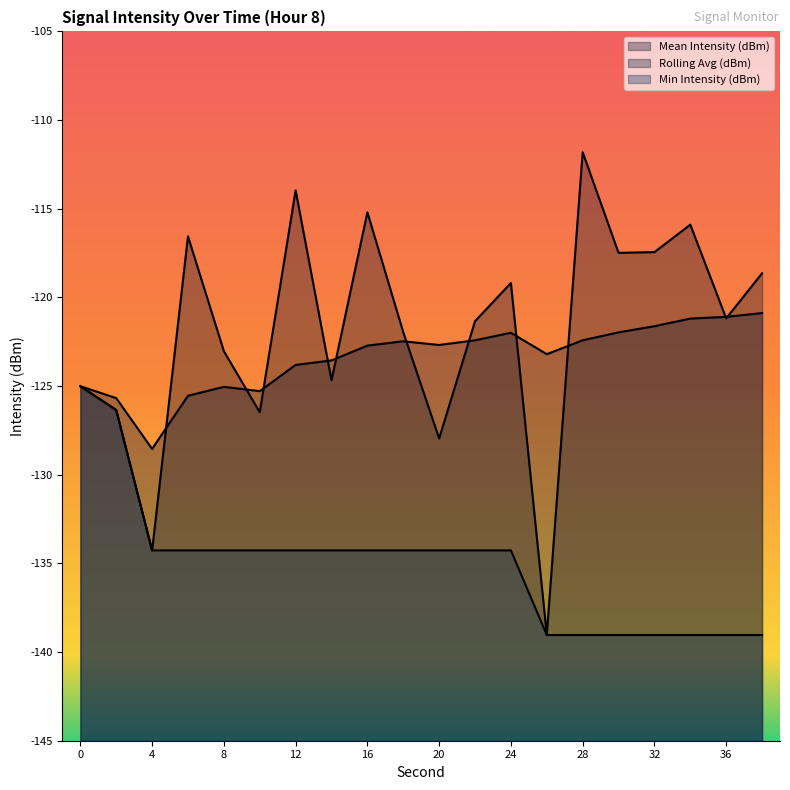

What is the sum of all Mean Intensity (dBm) values?

-2437.5